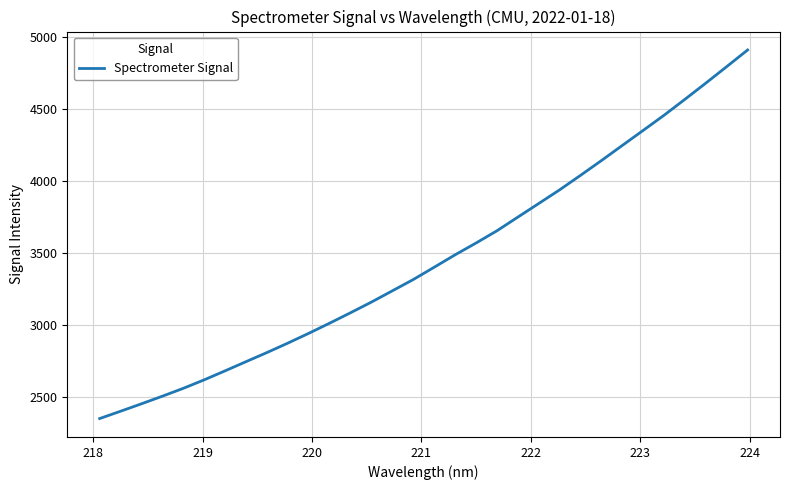

What is the greatest value displayed?

4909.0